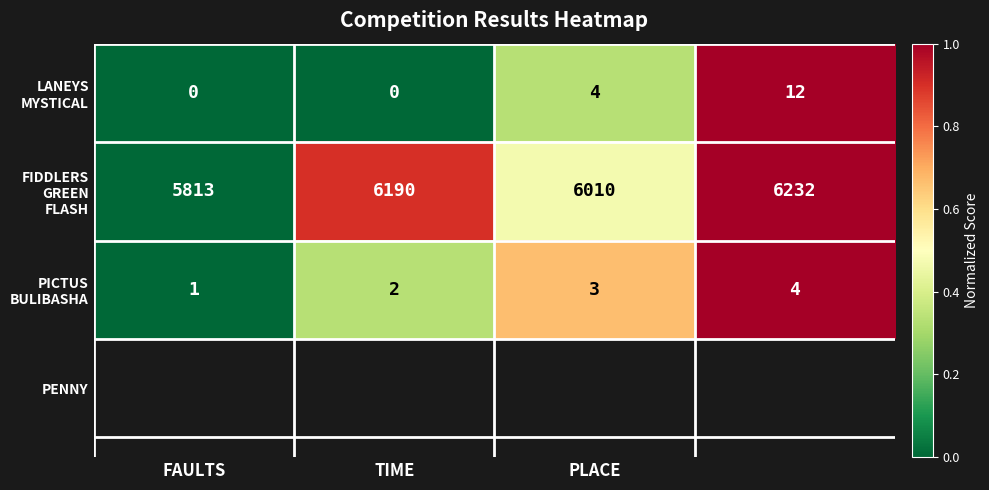

How many series are shown in this chart?

3